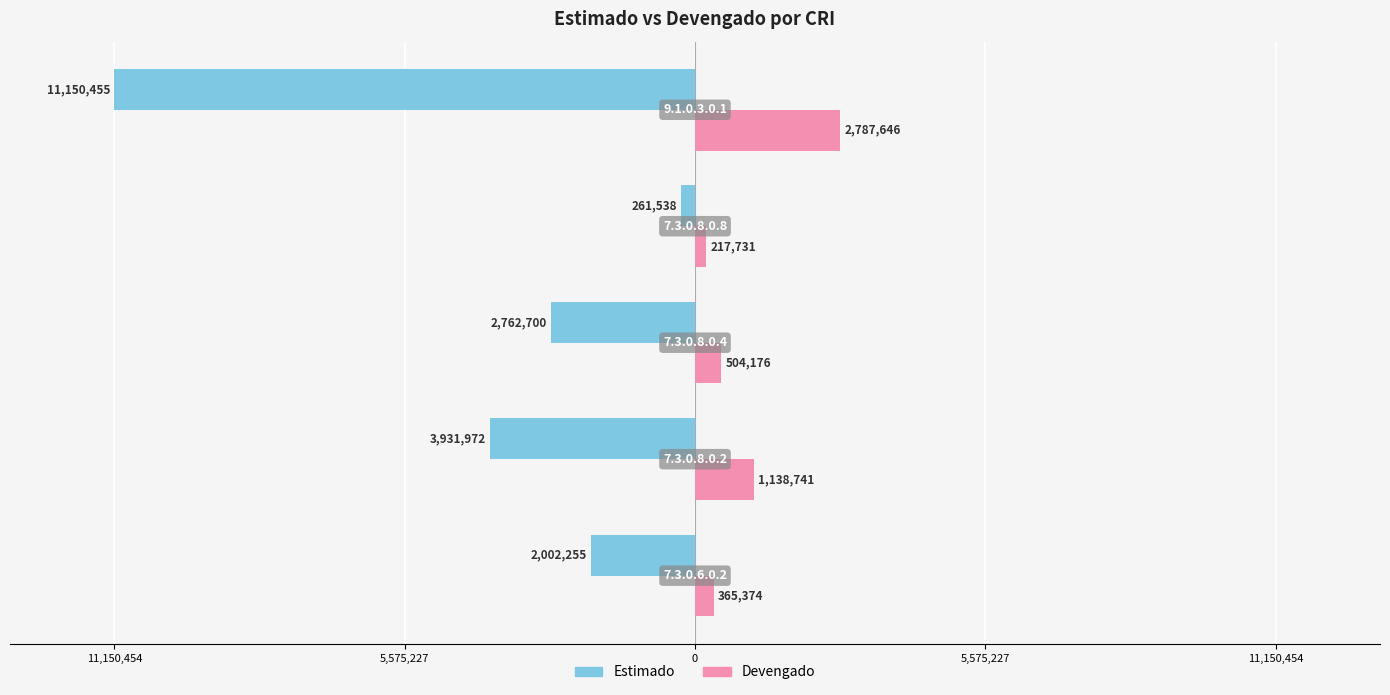

What are all the series names shown in the legend?

Estimado, Devengado